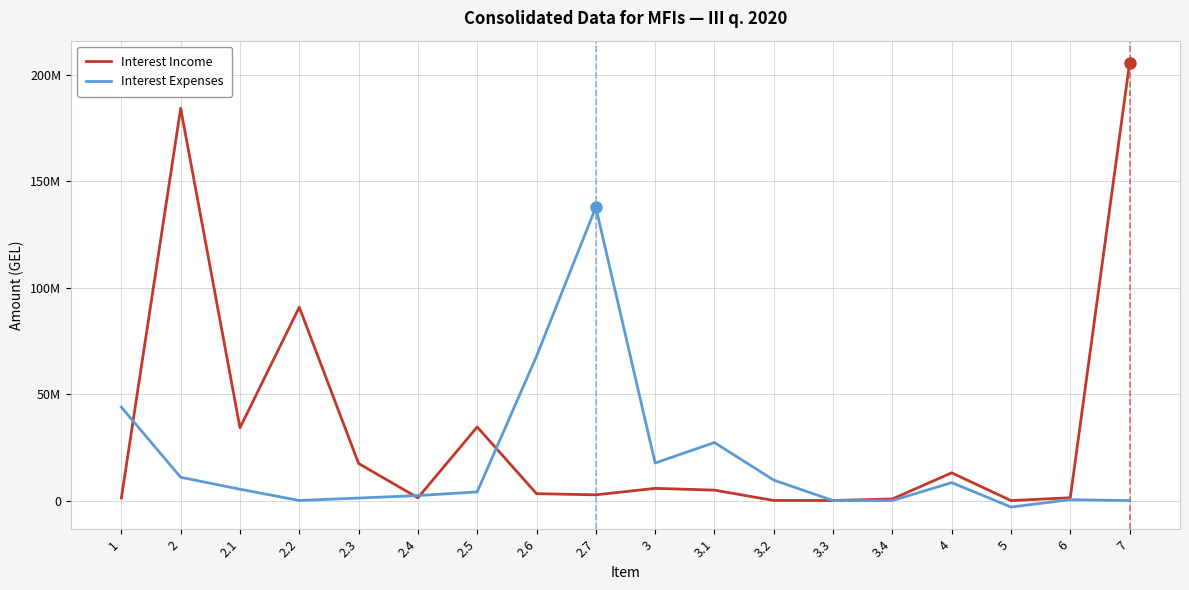

What is the label of the 14th point from the right?

2.3